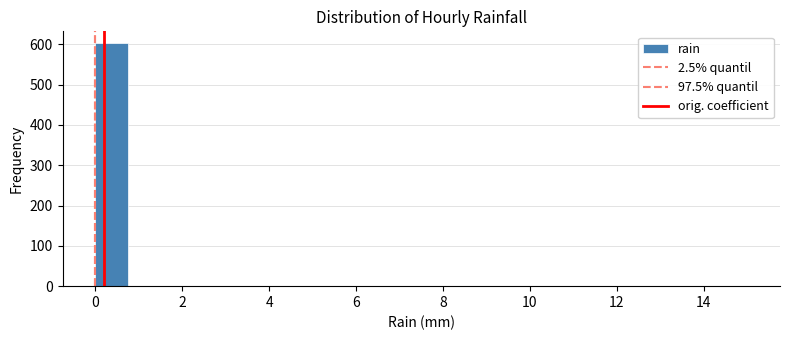

Around what value on the x-axis is the tallest bar? Give the approximate position of its centre, as read against the axis.

0.4